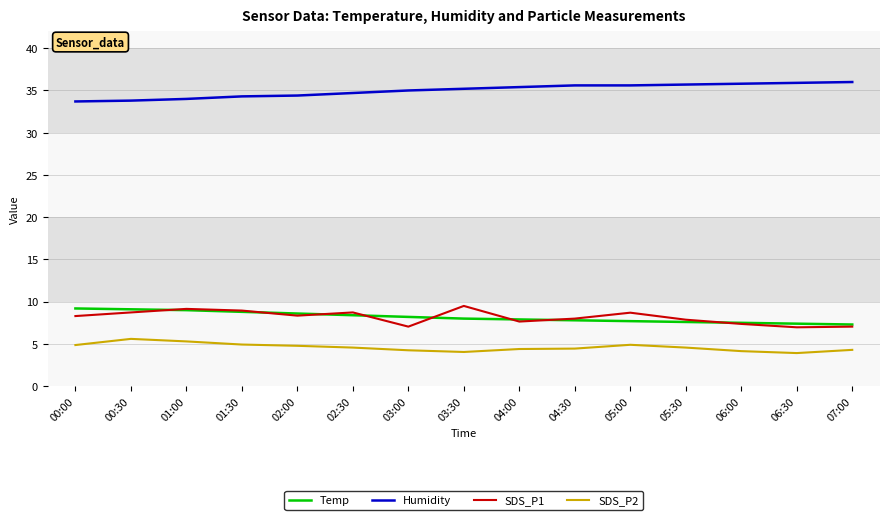

True or false: SDS_P1 and SDS_P2 cross at least once.

False